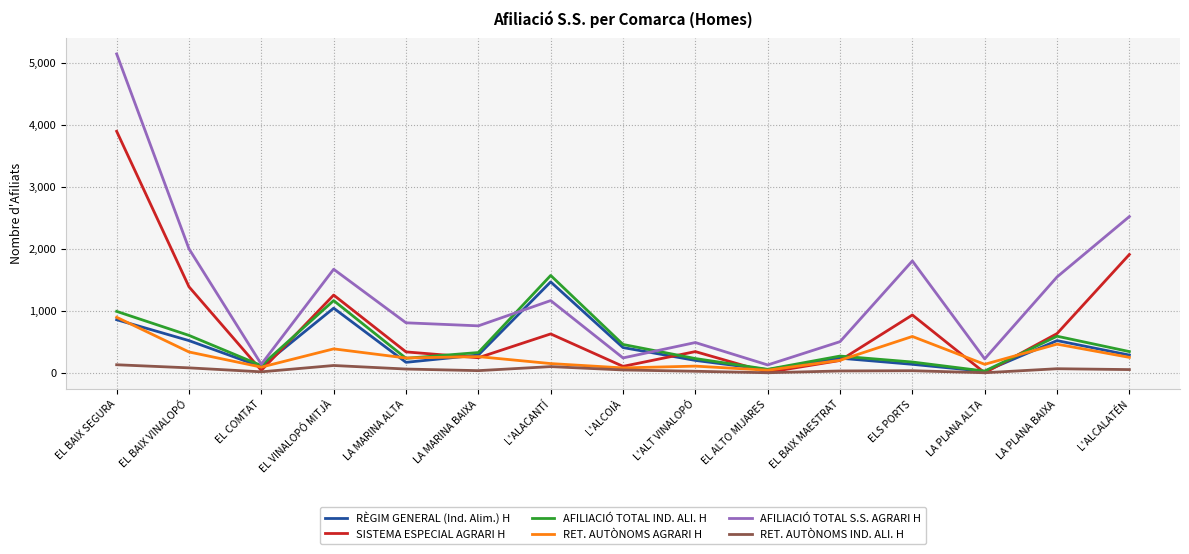

Which series has the largest total across all categories?

AFILIACIÓ TOTAL S.S. AGRARI H